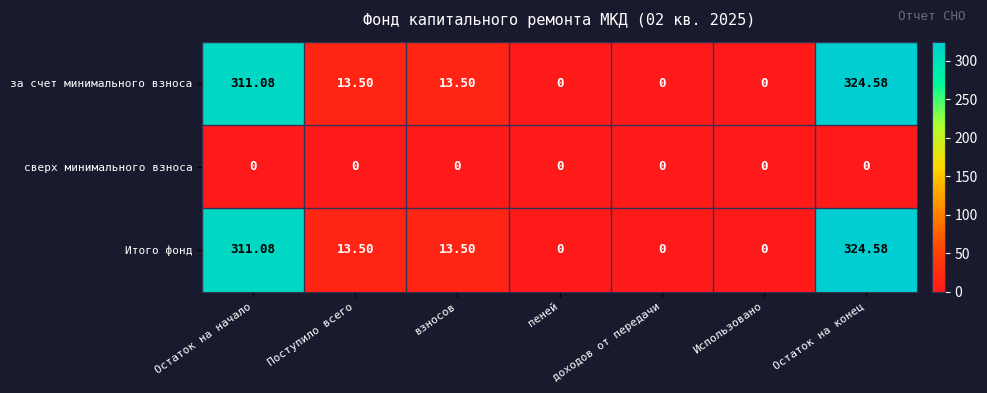

How many distinct data groups are displayed?

3